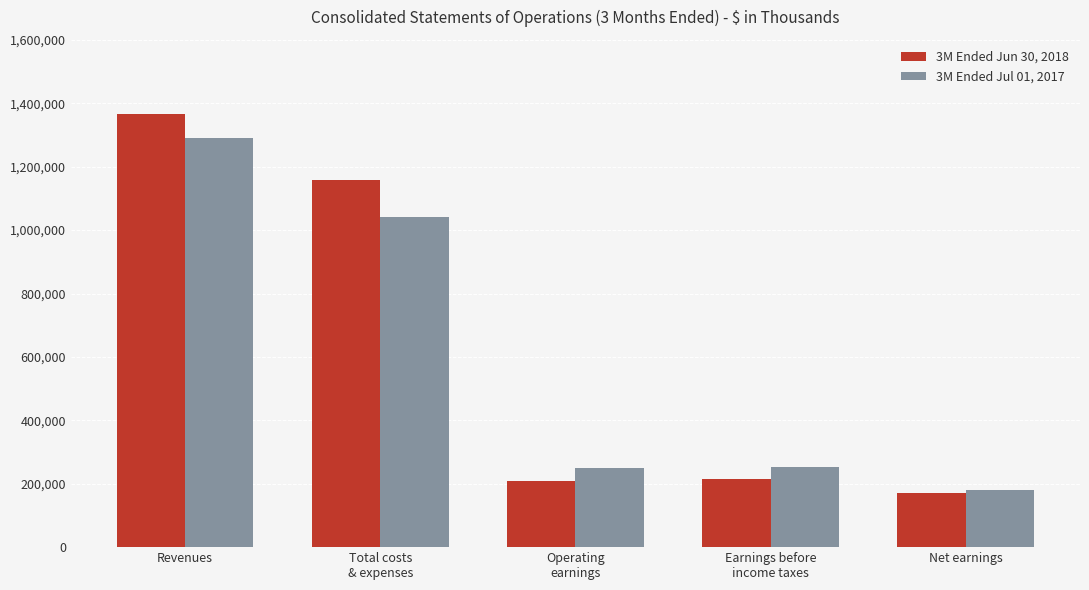

Which label corresponds to the largest value in the chart?

Revenues